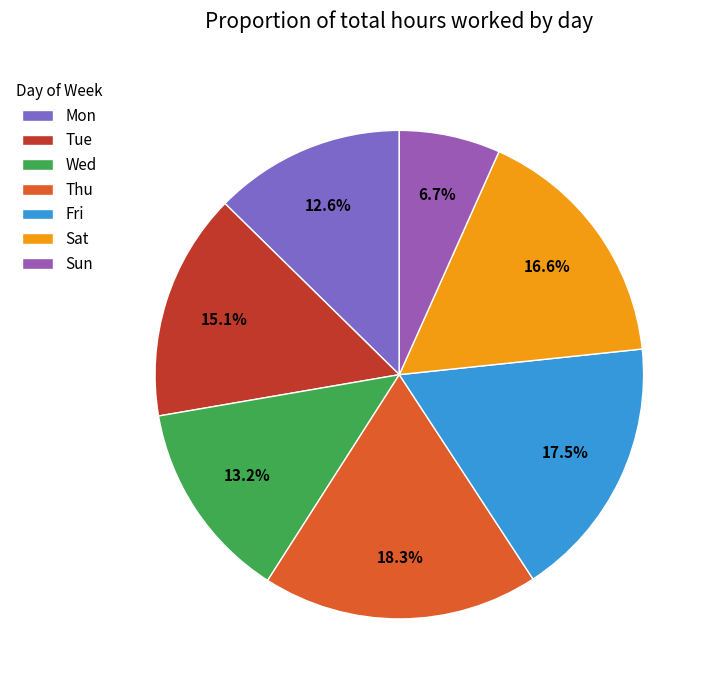

Is there a majority slice in this chart?

No